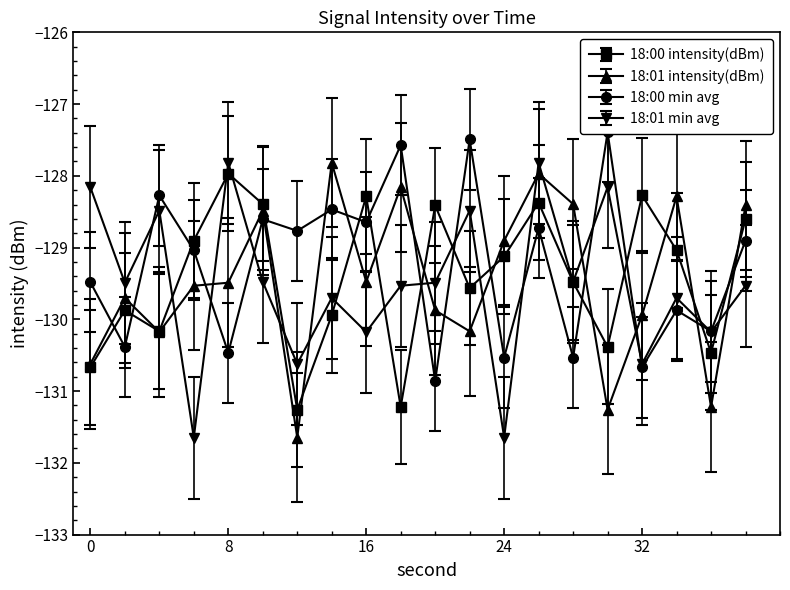

Which category has the lowest value across all series?

12